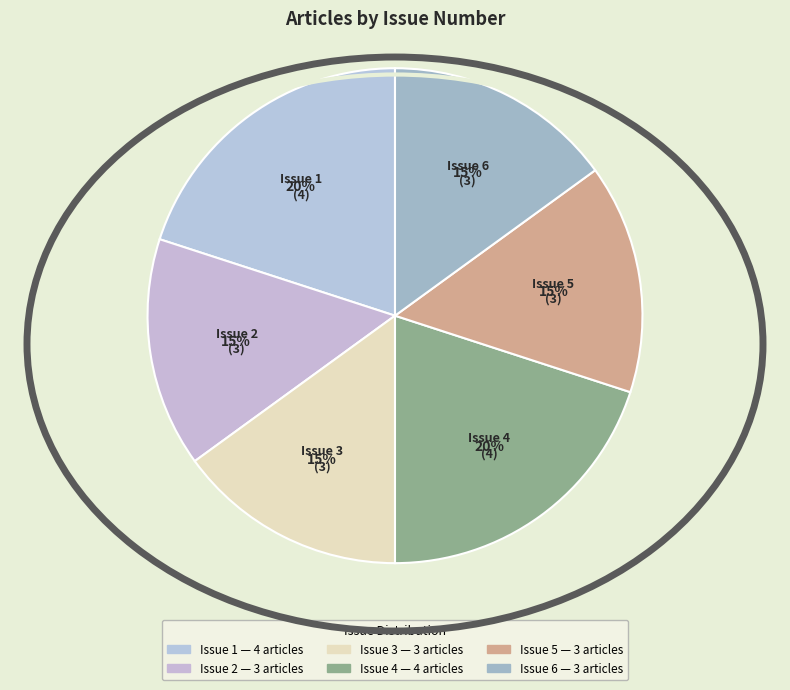

Approximately how many times larger is the value at Issue 1 compared to Issue 2?

1.3